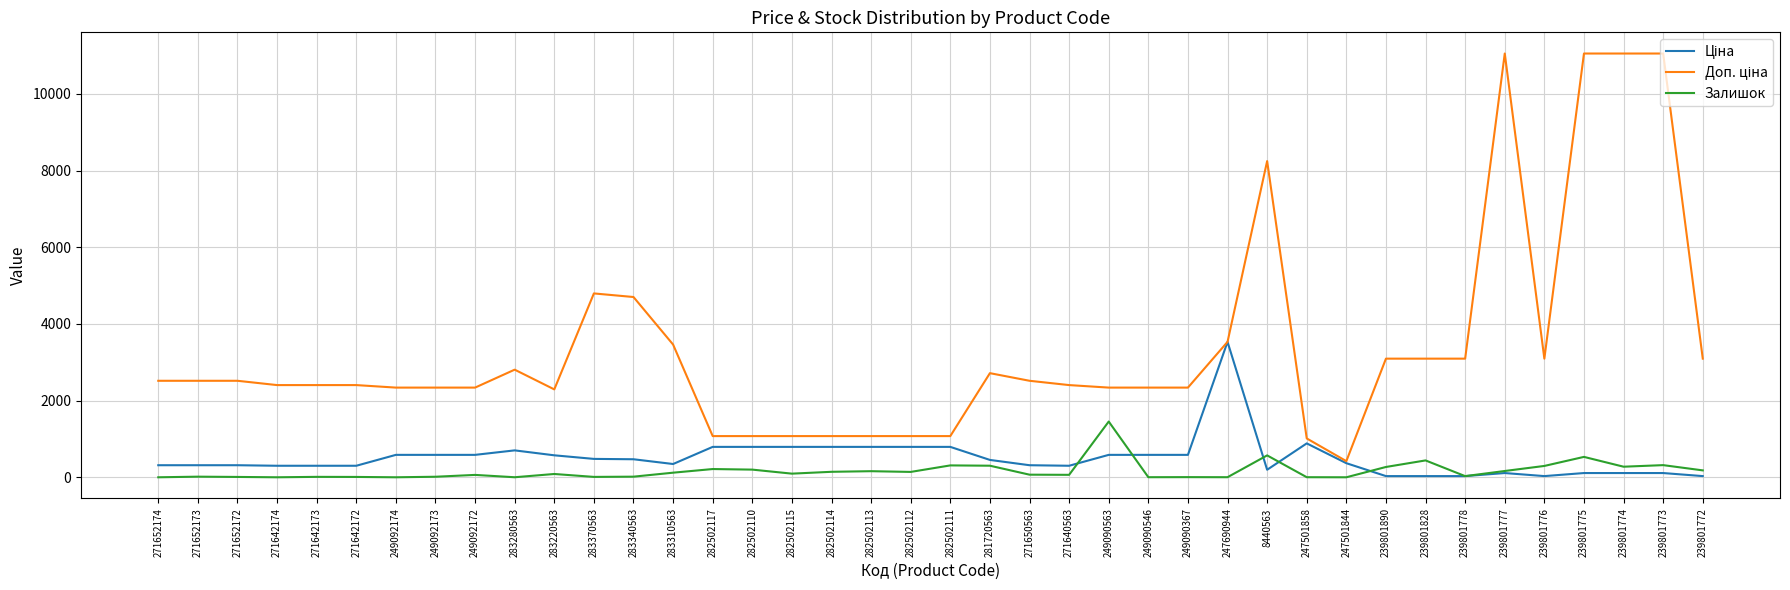

What is the maximum value for Залишок?

1454.0